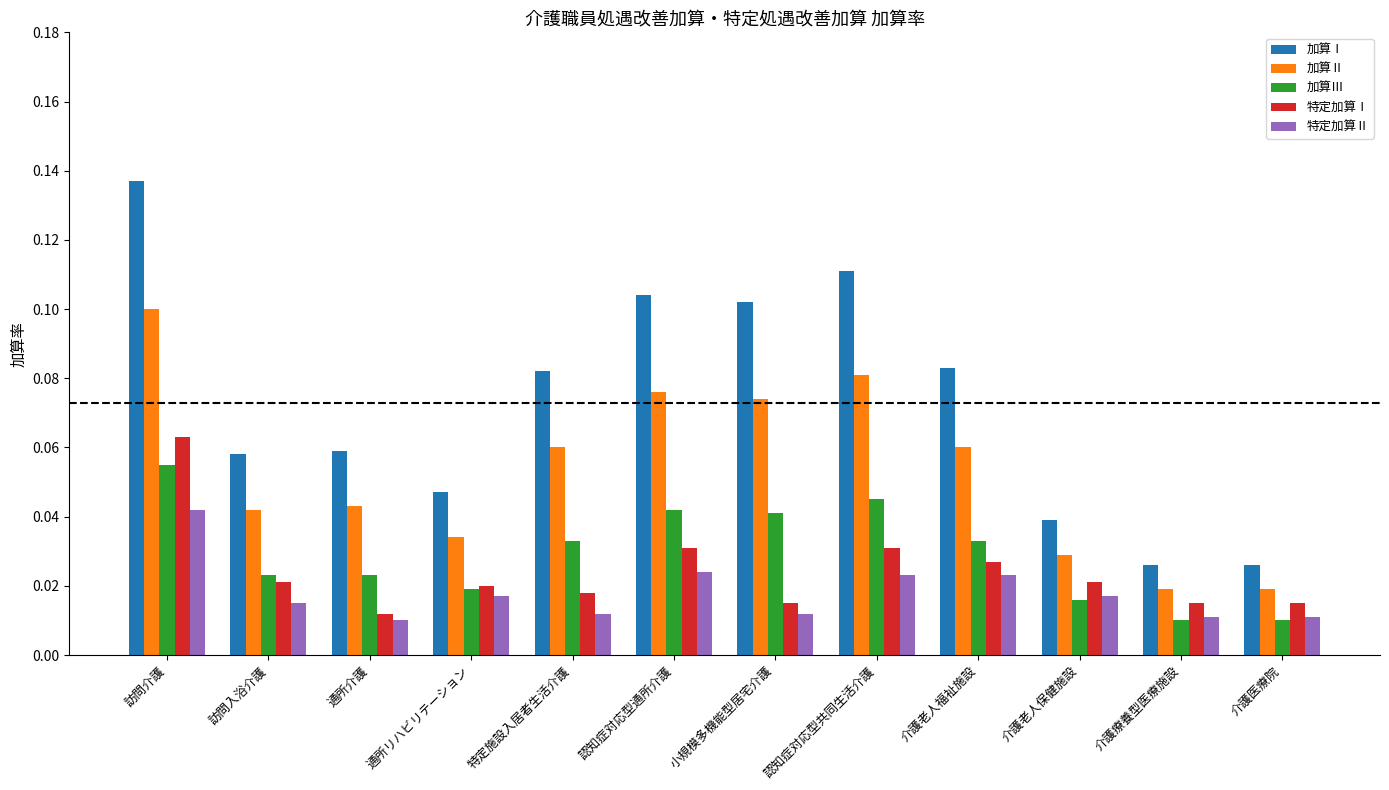

Does the chart contain any negative values?

No